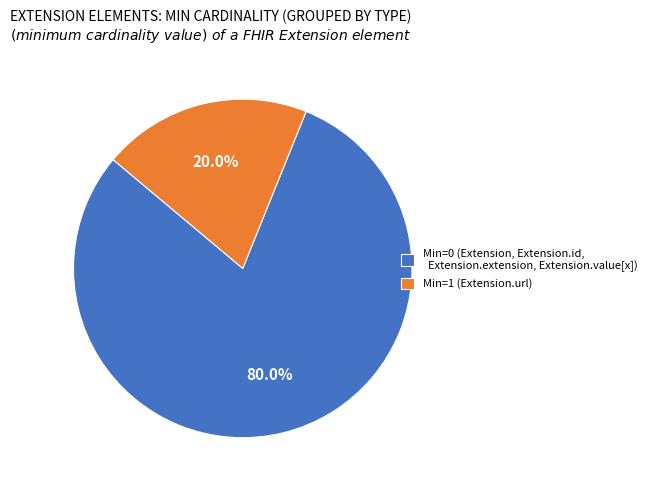

Between Min=1 (Extension.url) and Min=0 (Extension, Extension.id, Extension.extension, Extension.value[x]), which is larger?

Min=0 (Extension, Extension.id, Extension.extension, Extension.value[x])